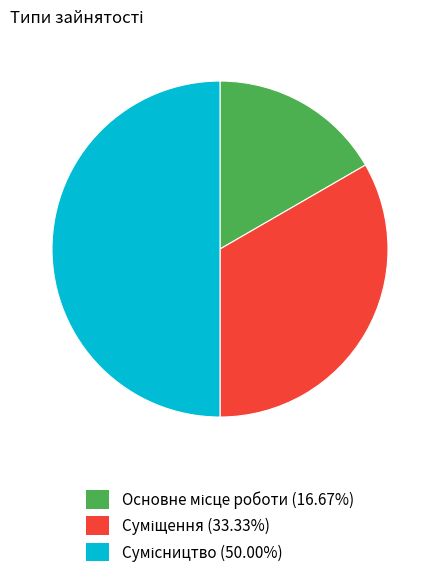

Rank the categories by value from lowest to highest.

Основне місце роботи, Суміщення, Сумісництво